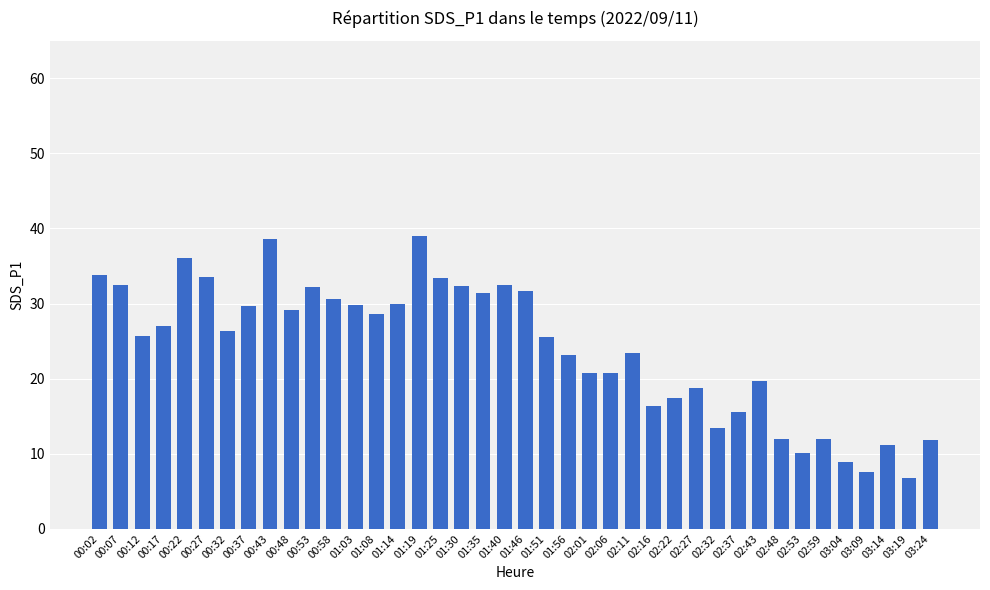

What is the sum of all values?

958.6